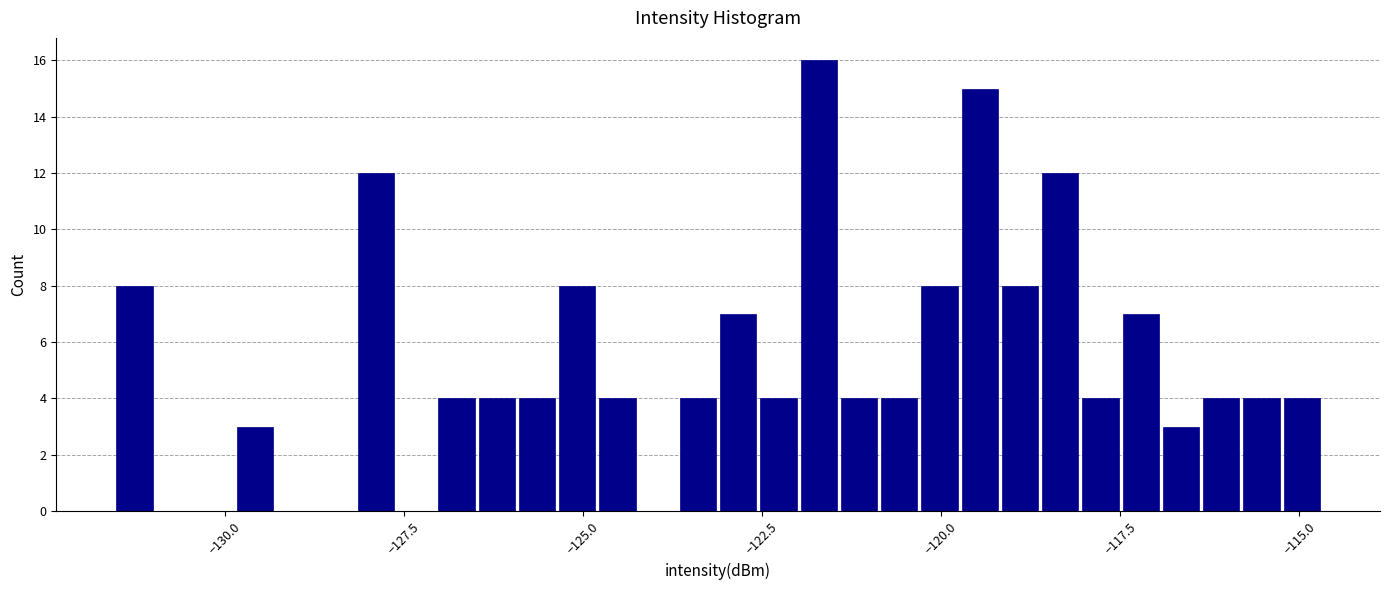

Around what value on the x-axis is the tallest bar? Give the approximate position of its centre, as read against the axis.

-121.5